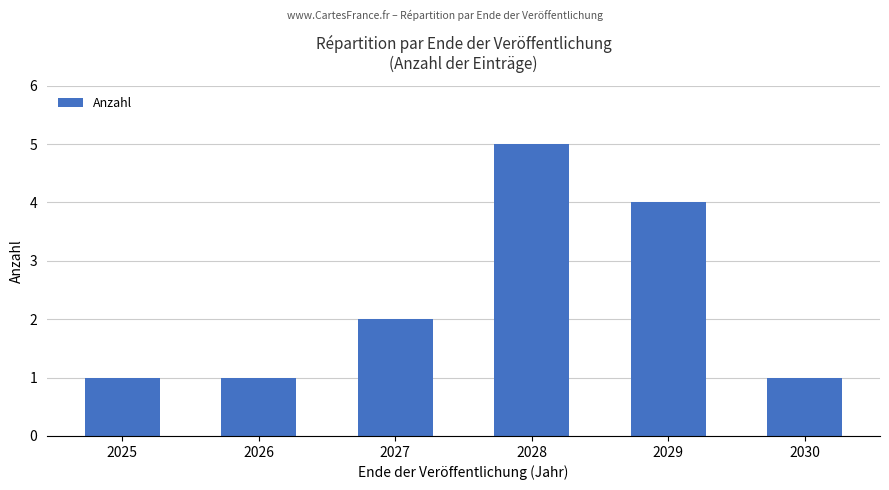

What is the sum of all values?

14